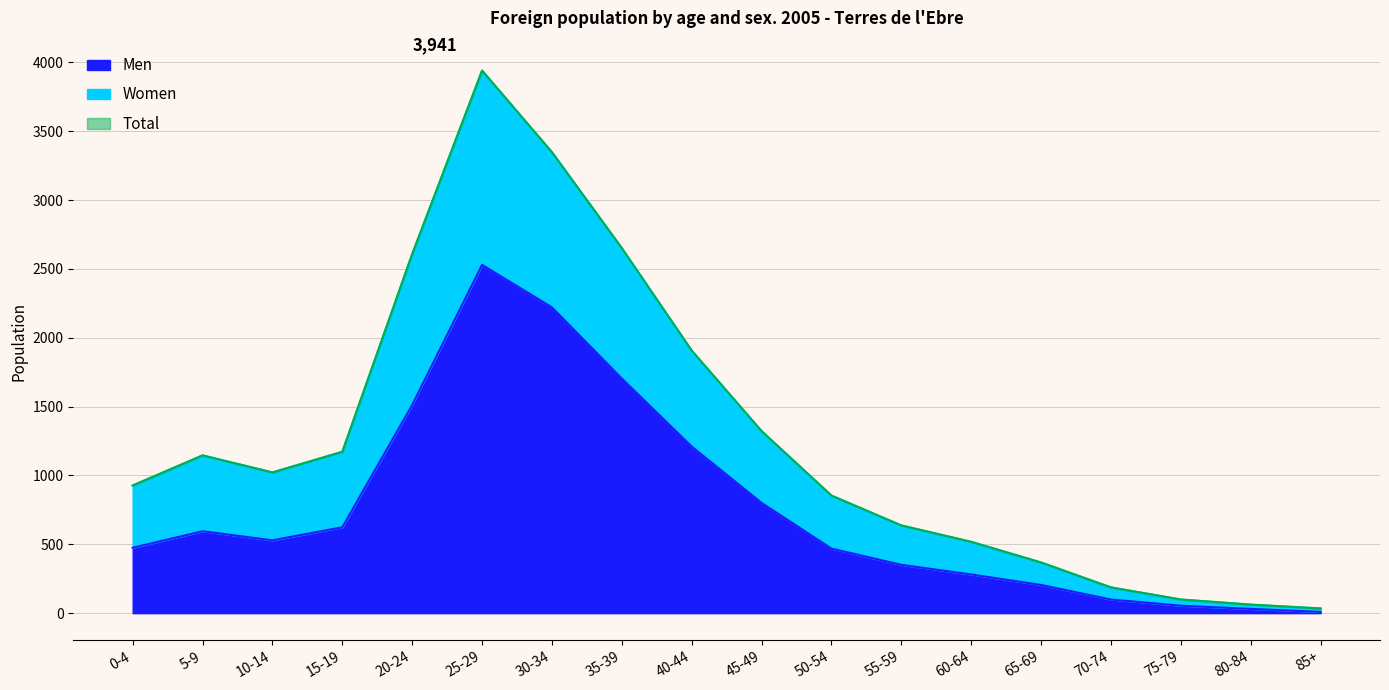

At which label is Men closest to 1269?

40-44